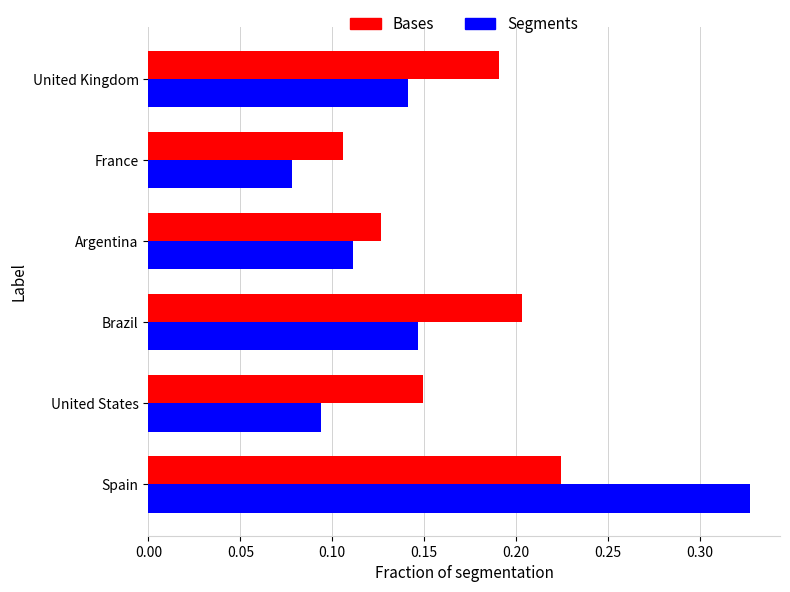

At which label is Bases closest to 0?

France